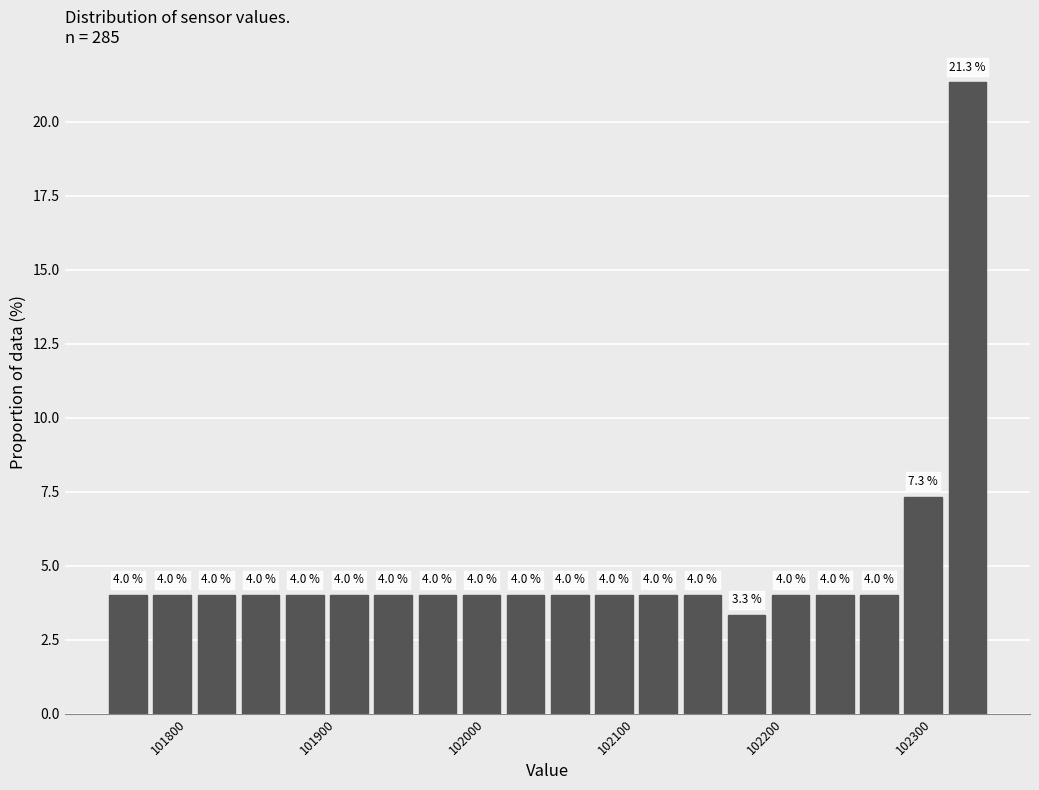

Read against the x-axis, roughly where is the centre of the tallest bar?

102320